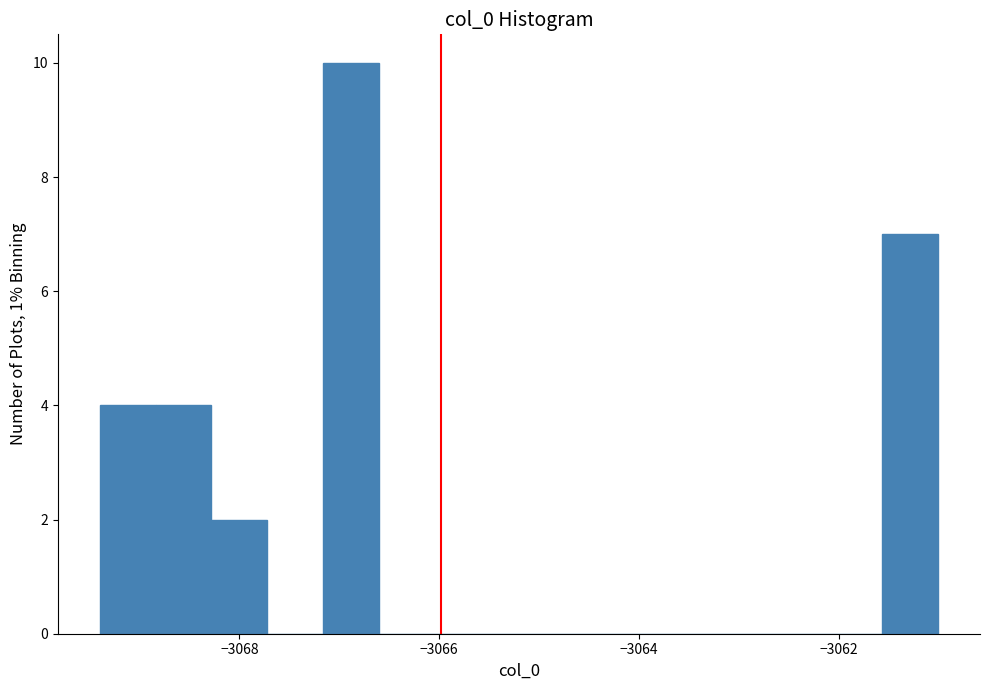

Around what value on the x-axis is the tallest bar? Give the approximate position of its centre, as read against the axis.

-3066.8